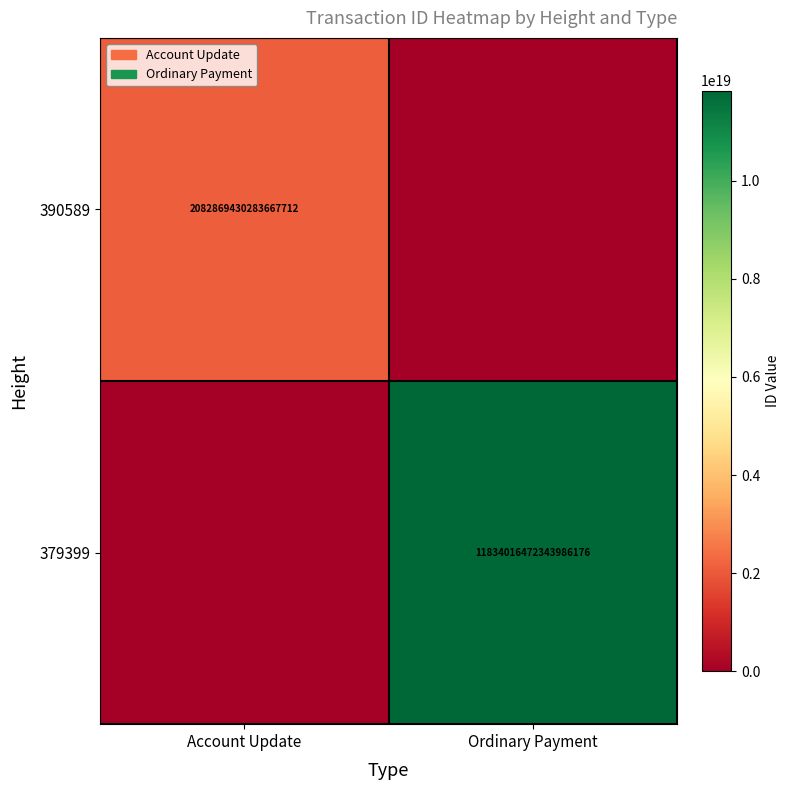

Is it true that 390589 equals 551510345549474304 at Account Update?

False